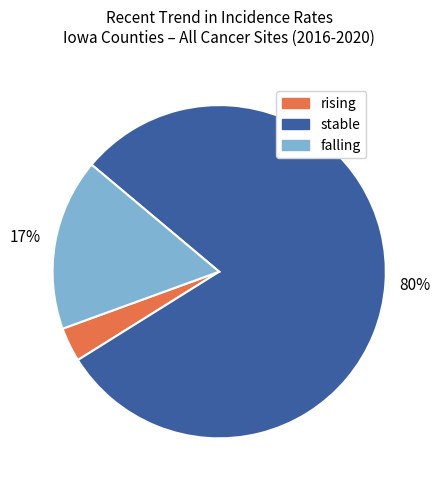

Does stable represent more than half of the total?

Yes